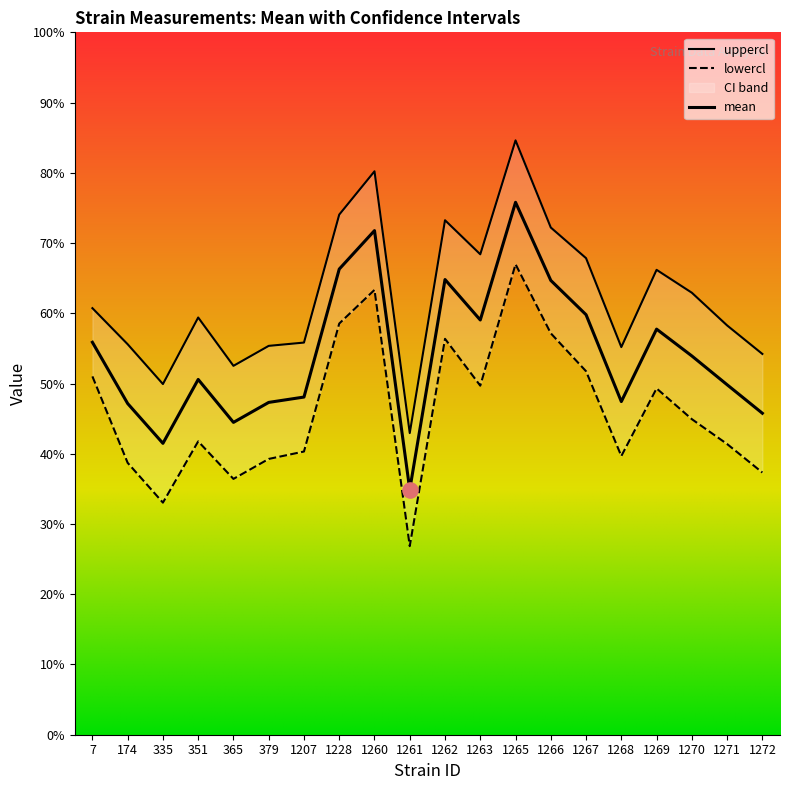

Which series reaches the maximum Y coordinate?

uppercl